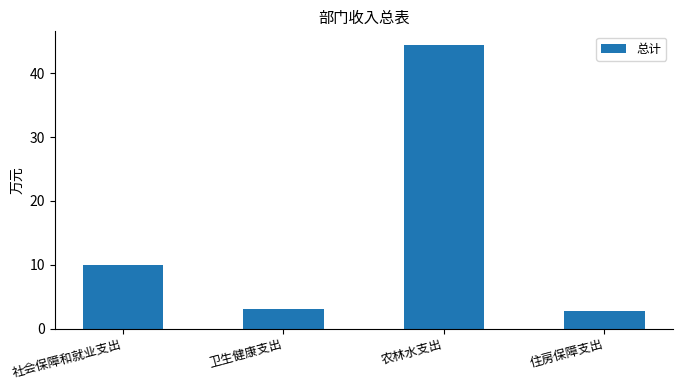

What is the label of the 2nd bar from the right?

农林水支出